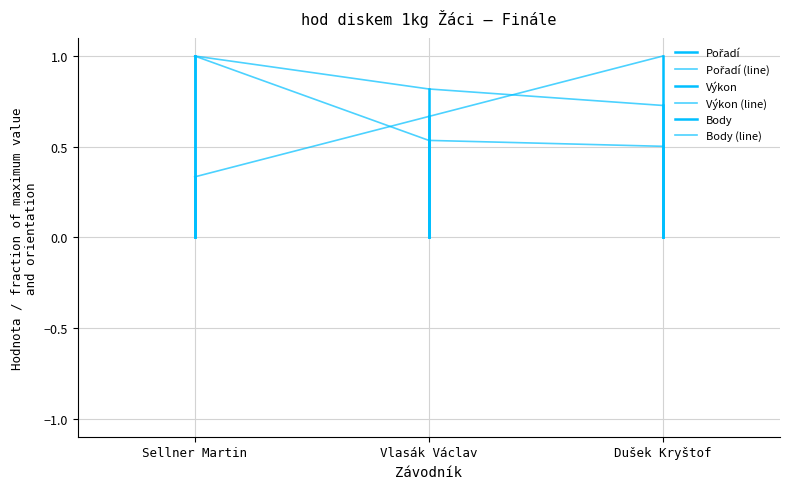

The Body series shows 0.8 at Vlasák Václav. True or false?

True